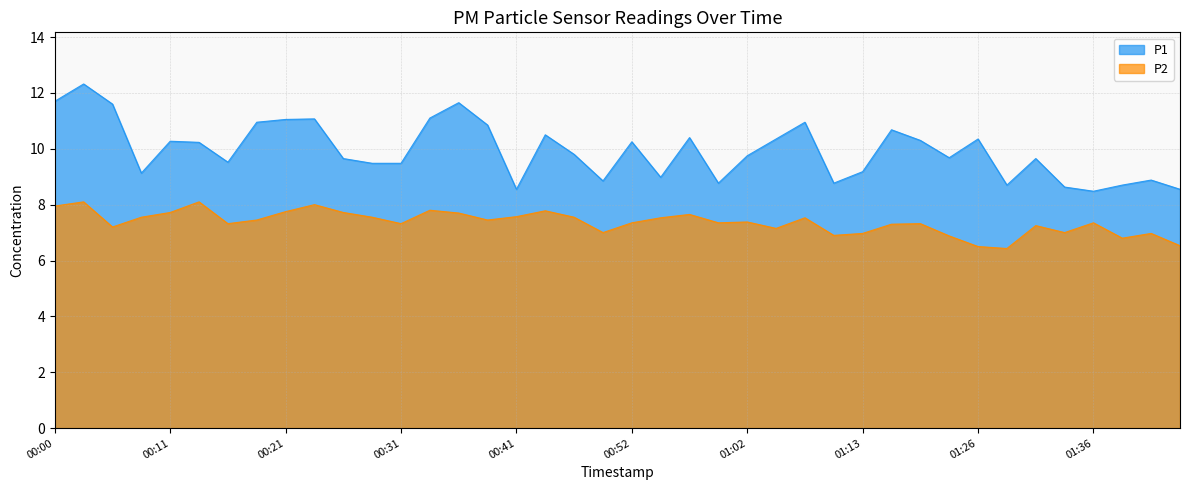

Reading left to right, list all the values displayed in this chart.

P1: 00:00=11.7	00:03=12.3	00:05=11.6	00:08=9.1	00:11=10.3	00:13=10.2	00:16=9.5	00:18=10.9	00:21=11.1	00:23=11.1	00:26=9.7	00:29=9.5	00:31=9.5	00:34=11.1	00:36=11.7	00:39=10.8	00:41=8.6	00:44=10.5	00:47=9.8	00:49=8.8	00:52=10.2	00:55=9.0	00:57=10.4	01:00=8.8	01:02=9.8	01:05=10.3	01:08=10.9	01:10=8.8	01:13=9.2	01:15=10.7	01:18=10.3	01:20=9.7	01:26=10.3	01:28=8.7	01:31=9.7	01:33=8.6	01:36=8.5	01:38=8.7	01:41=8.9	01:43=8.6
P2: 00:00=8.0	00:03=8.1	00:05=7.2	00:08=7.5	00:11=7.7	00:13=8.1	00:16=7.3	00:18=7.5	00:21=7.8	00:23=8.0	00:26=7.7	00:29=7.5	00:31=7.3	00:34=7.8	00:36=7.7	00:39=7.5	00:41=7.6	00:44=7.8	00:47=7.5	00:49=7.0	00:52=7.3	00:55=7.5	00:57=7.7	01:00=7.3	01:02=7.4	01:05=7.2	01:08=7.5	01:10=6.9	01:13=7.0	01:15=7.3	01:18=7.3	01:20=6.9	01:26=6.5	01:28=6.4	01:31=7.2	01:33=7.0	01:36=7.3	01:38=6.8	01:41=7.0	01:43=6.5